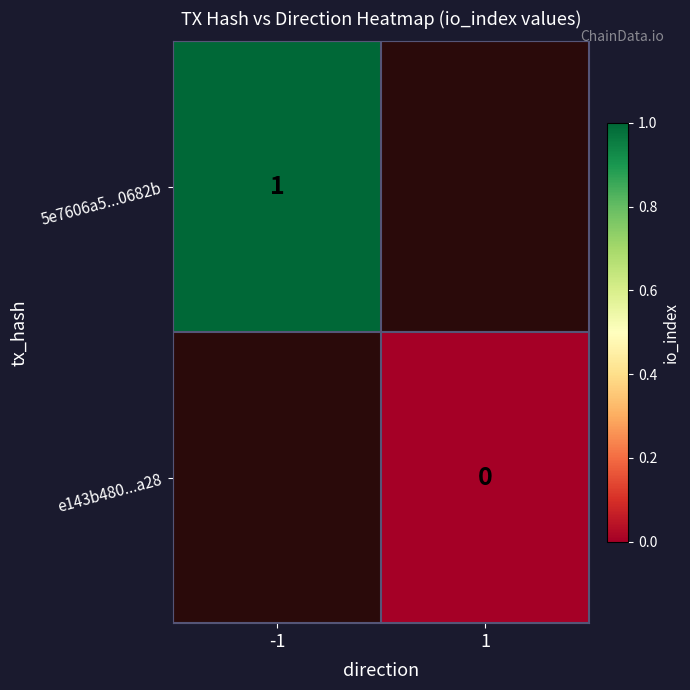

The 5e7606a5...0682b series shows 1 at -1. True or false?

True